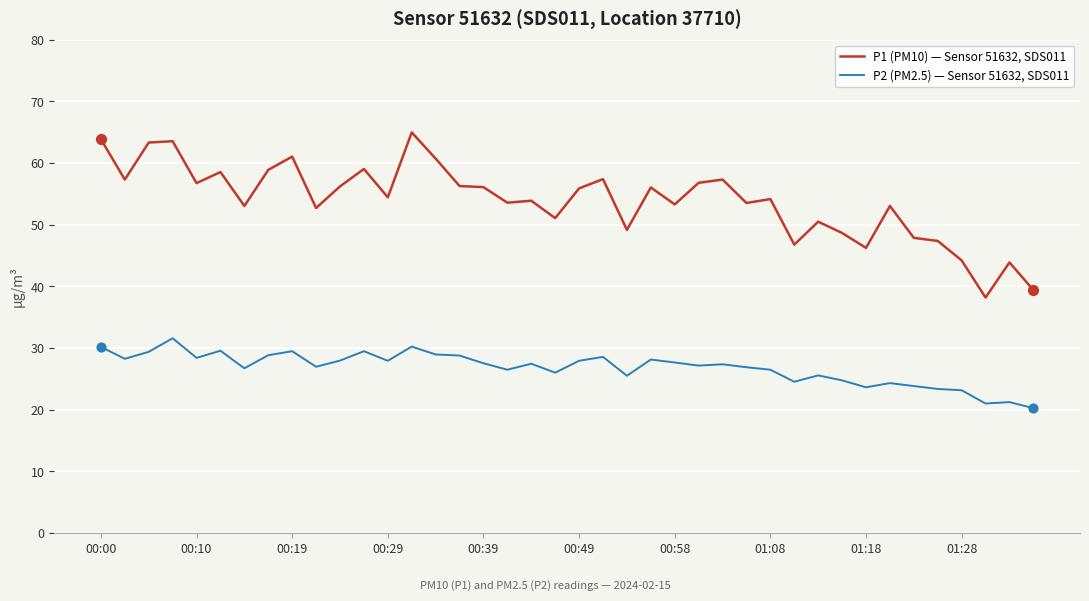

Which series has the widest spread of values?

P1 (PM10) — Sensor 51632, SDS011